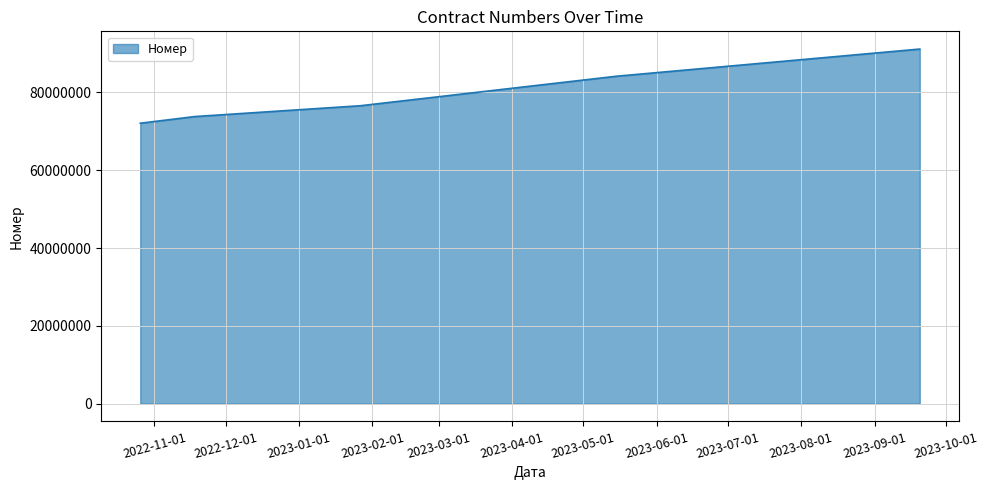

What is the minimum value shown in the chart?

72063839